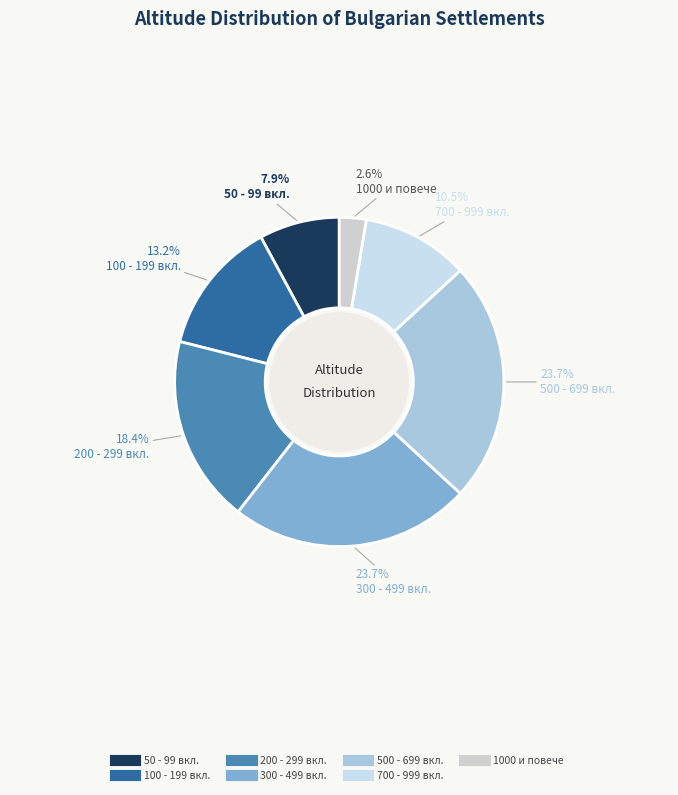

Does any single category account for the majority?

No